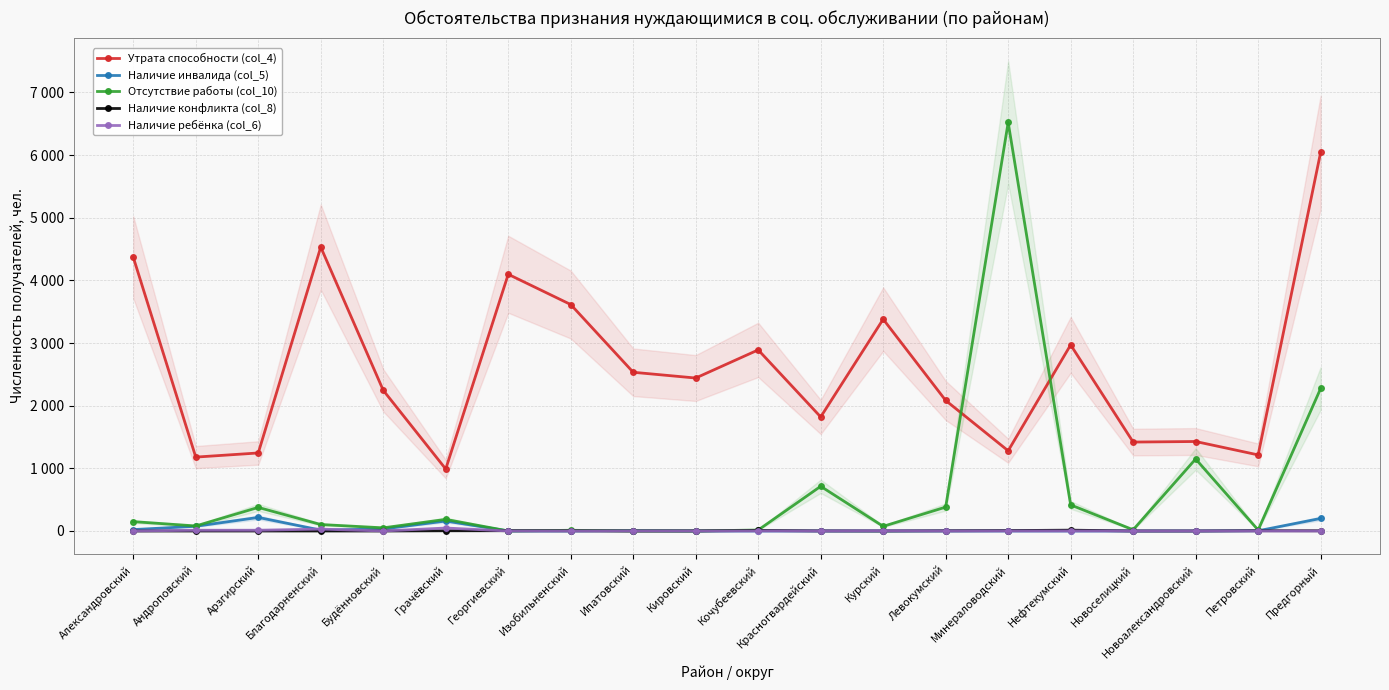

Which category has the highest value in the Утрата способности (col_4) series?

Предгорный